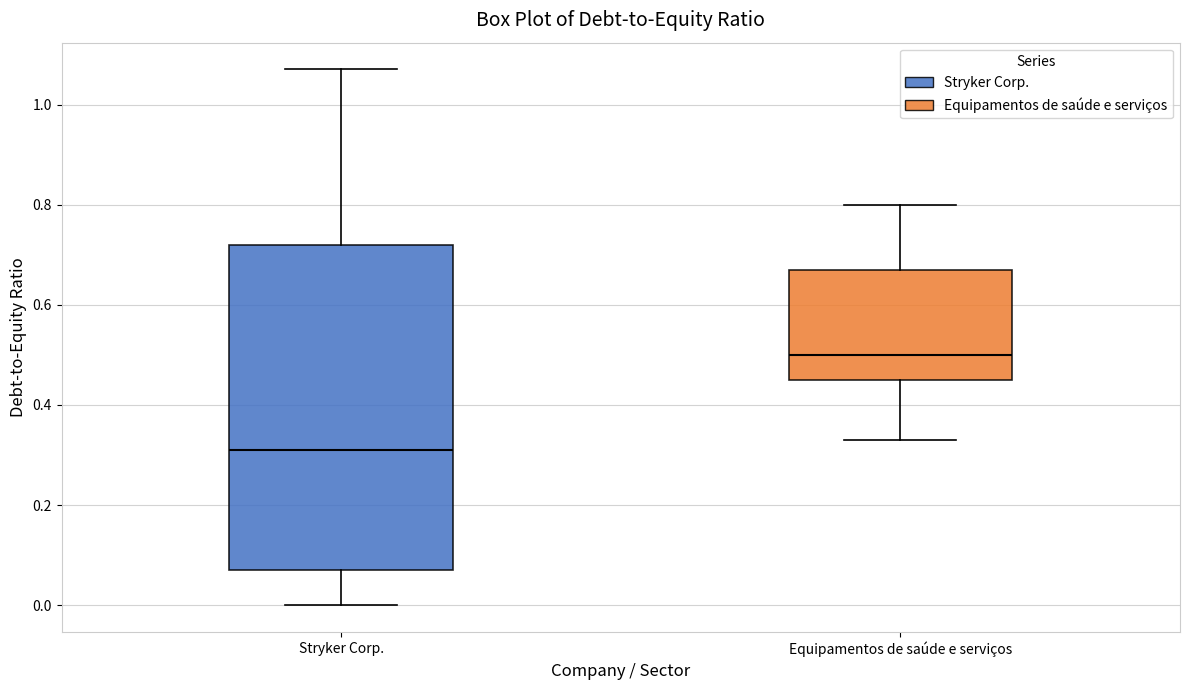

Reading left to right, transcribe this box plot: for each box, give where its median line is, the range the box spans, and where its two whiskers end, as read against the y-axis. The values are not printed on the chart, so give them approximately, as read against the axis.

Stryker Corp.: median 0.32, box 0.08 to 0.72, whiskers 0.00 to 1.08
Equipamentos de saúde e serviços: median 0.50, box 0.46 to 0.68, whiskers 0.34 to 0.80